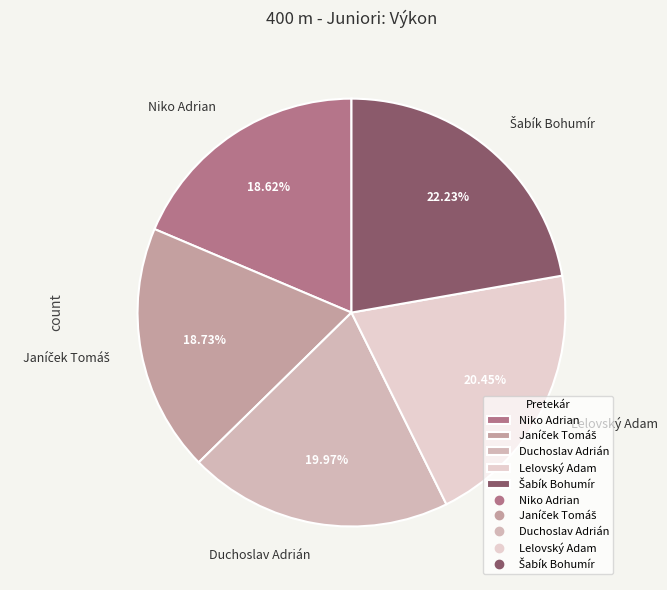

What is the total percentage of Lelovský Adam and Duchoslav Adrián?

40.4%